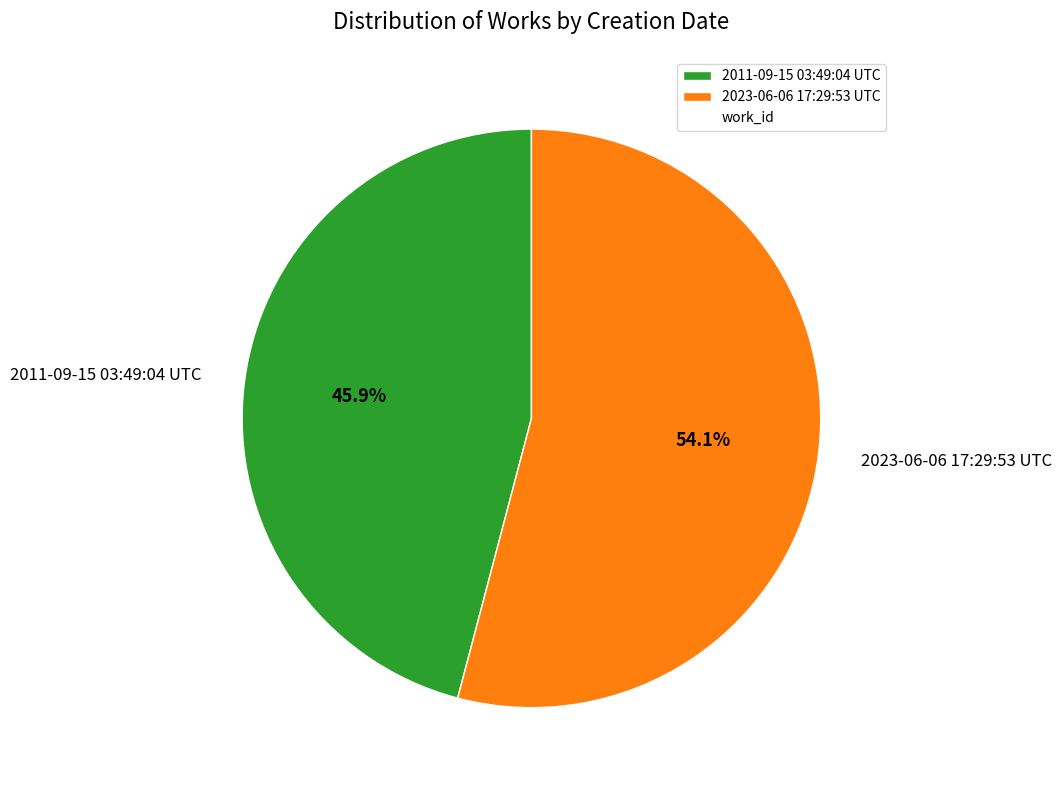

To the nearest percent, what is the average slice percentage?

50%